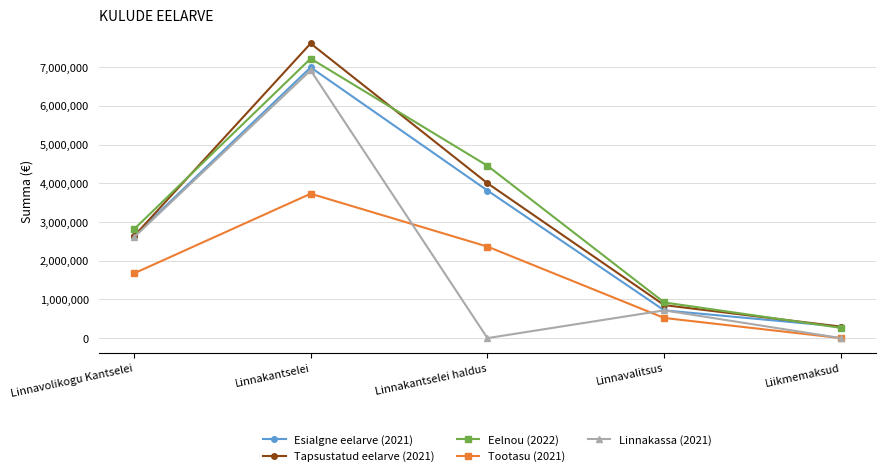

Where is the first local maximum for Eelnou (2022)?

Linnakantselei